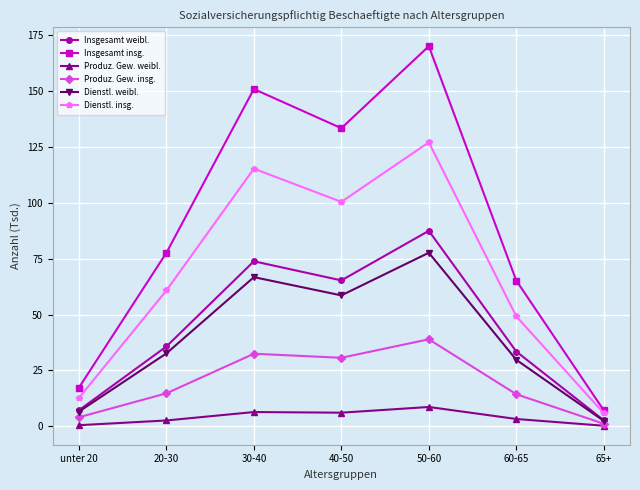

Rank the series by their maximum value, from highest to lowest.

Insgesamt insg., Dienstl. insg., Insgesamt weibl., Dienstl. weibl., Produz. Gew. insg., Produz. Gew. weibl.